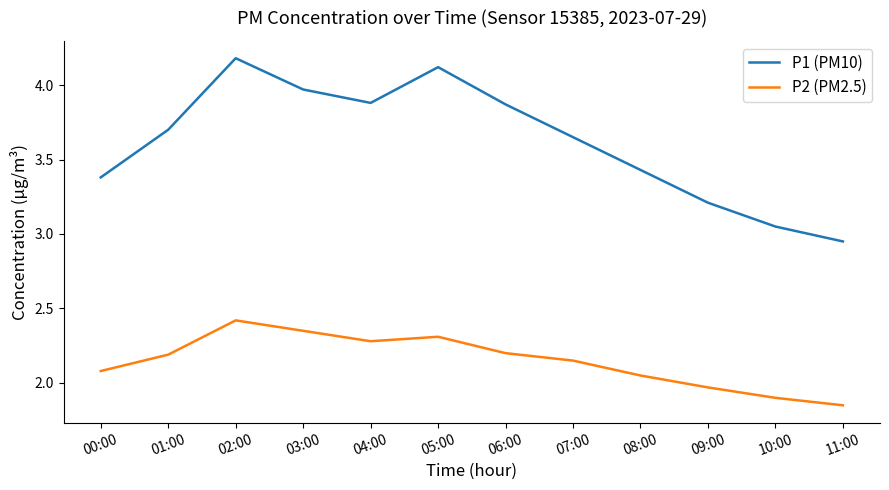

At how many categories does at least one series exceed 3?

11